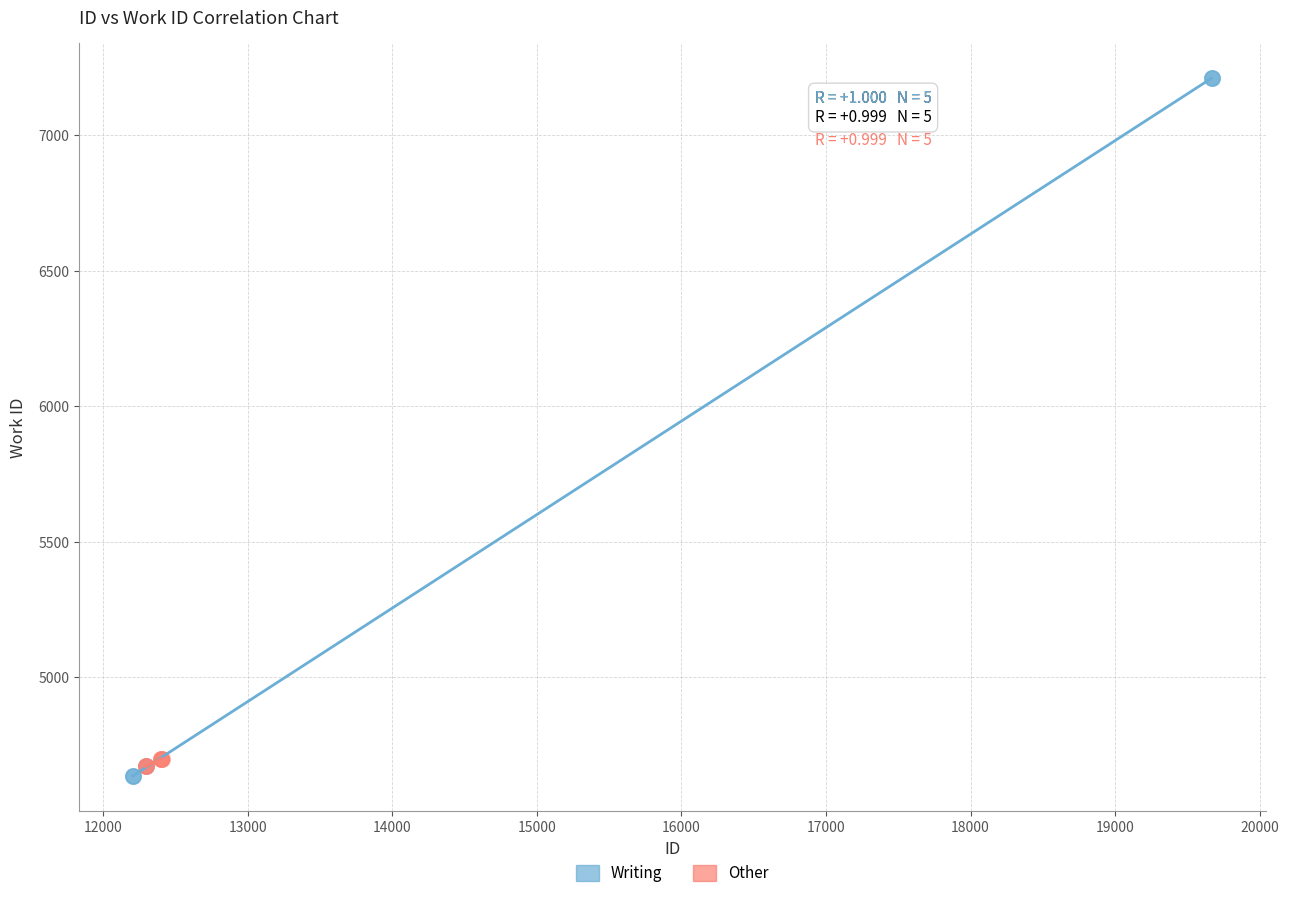

Which series reaches the minimum Y coordinate?

Writing